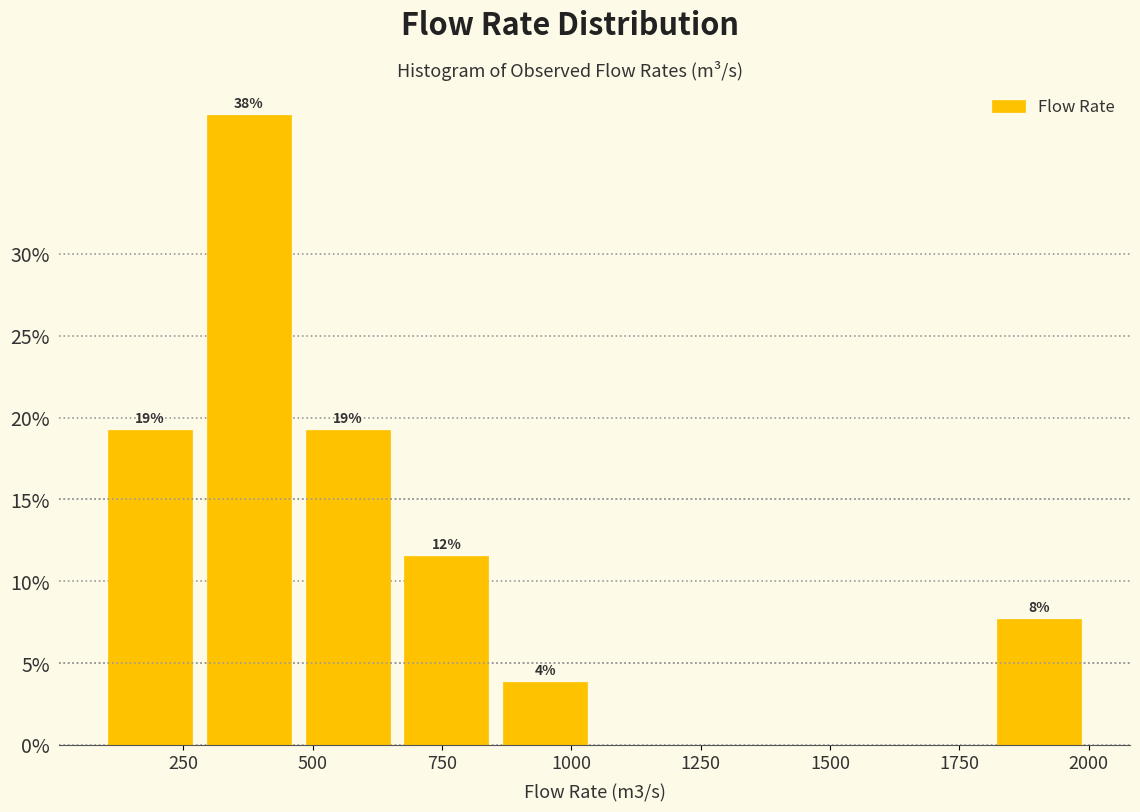

Around what value on the x-axis is the tallest bar? Give the approximate position of its centre, as read against the axis.

400